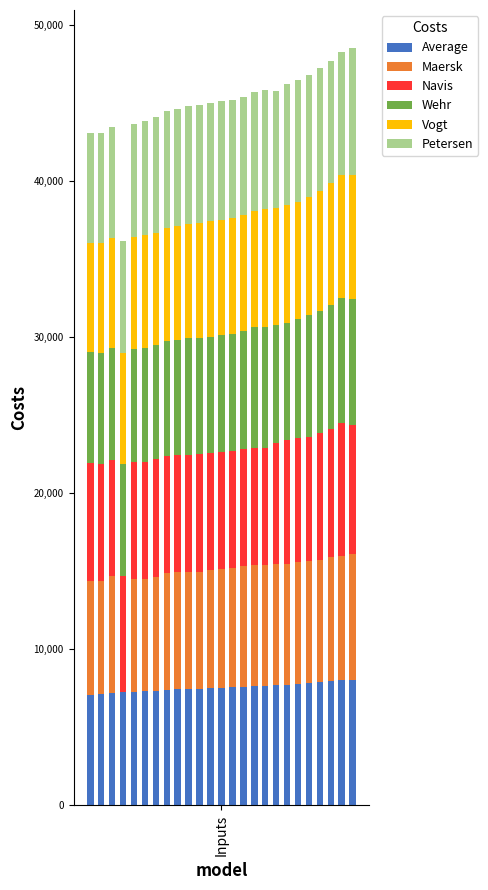

Are the bars horizontal?

No